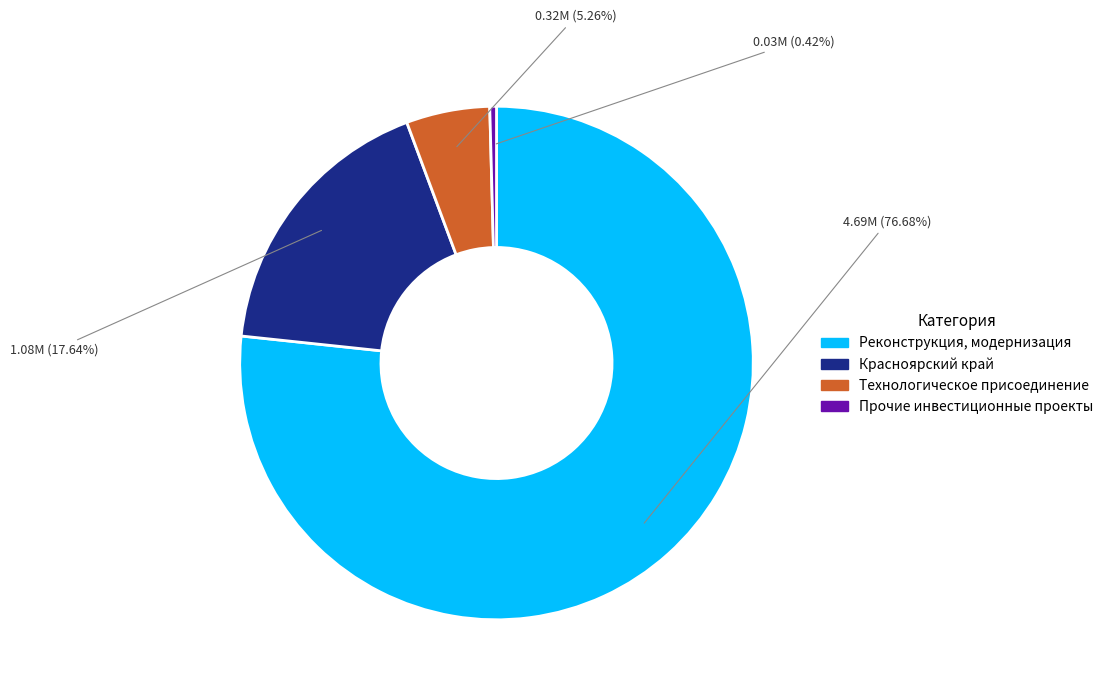

Count the number of slices in the pie.

4